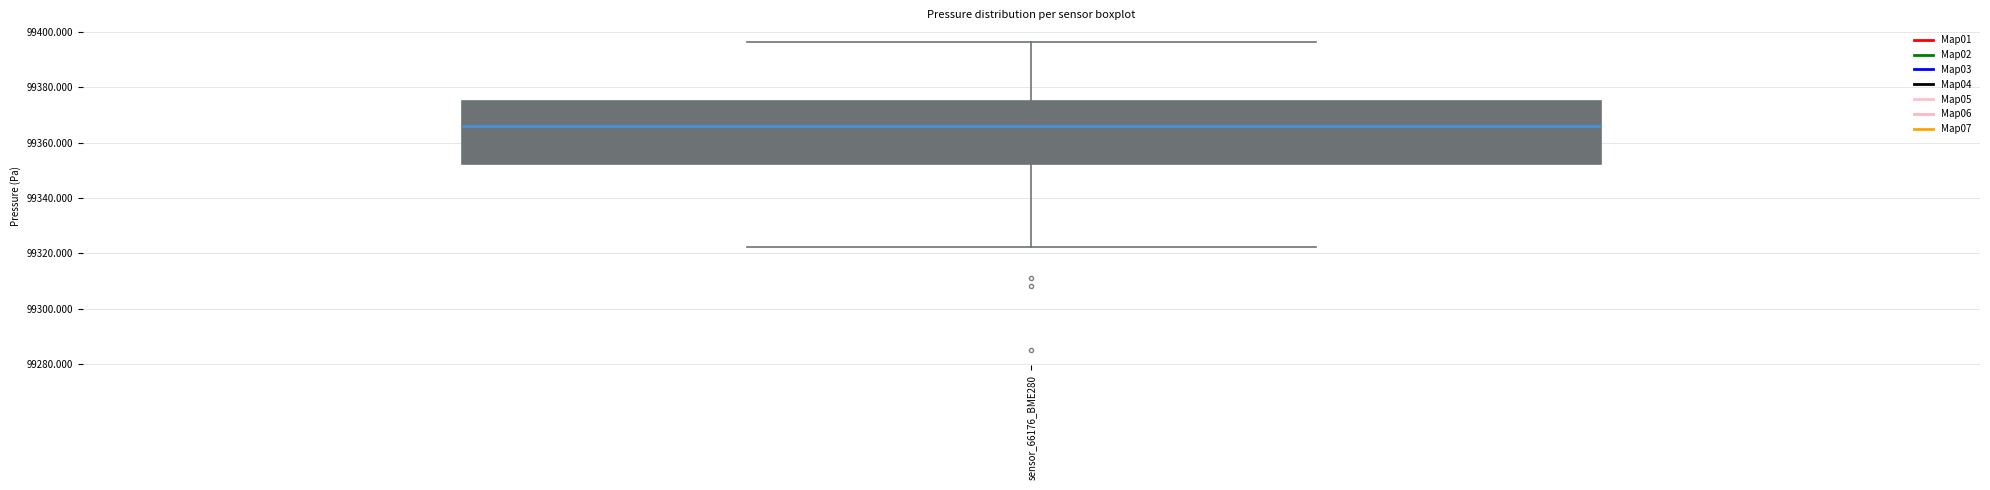

Transcribe this box plot: give where the median line is, the range the box spans, and where the two whiskers end, as read against the y-axis. The values are not printed on the chart, so give them approximately, as read against the axis.

median 99366, box 99352 to 99376, whiskers 99322 to 99396